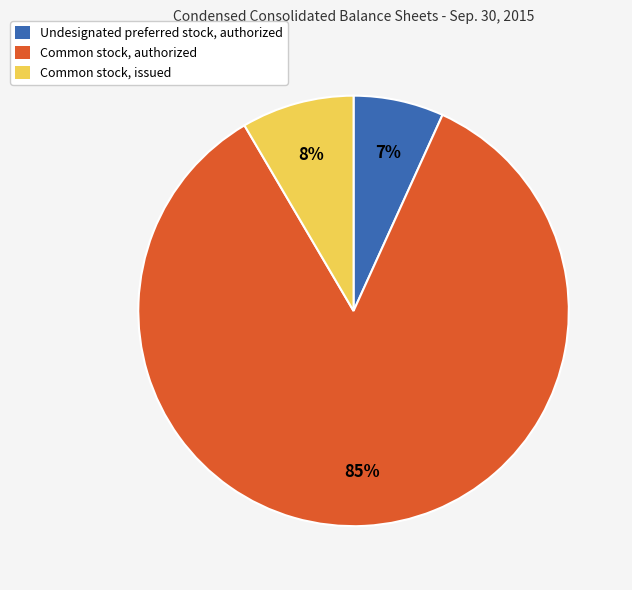

Which category has the biggest portion of the pie?

Common stock, authorized